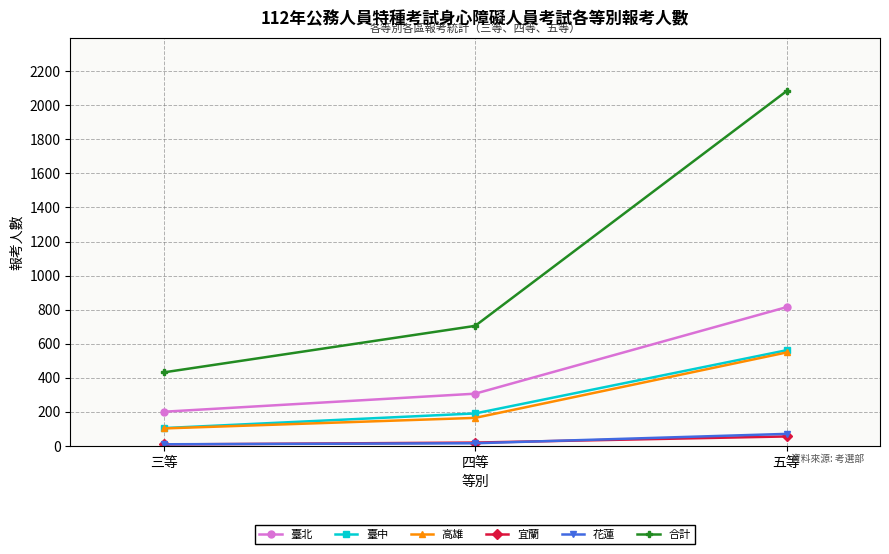

Which series changed the most between 四等 and 五等?

合計